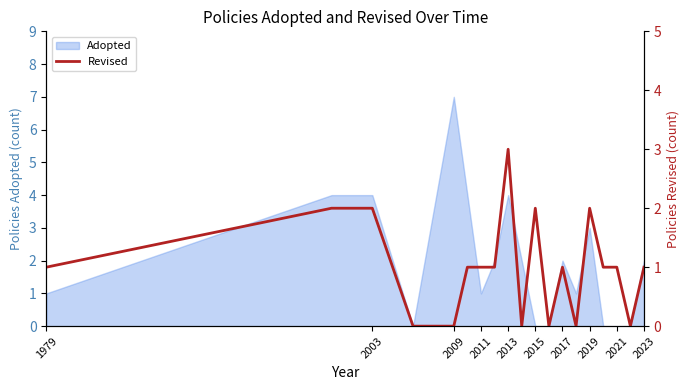

What is the maximum value for Adopted?

7